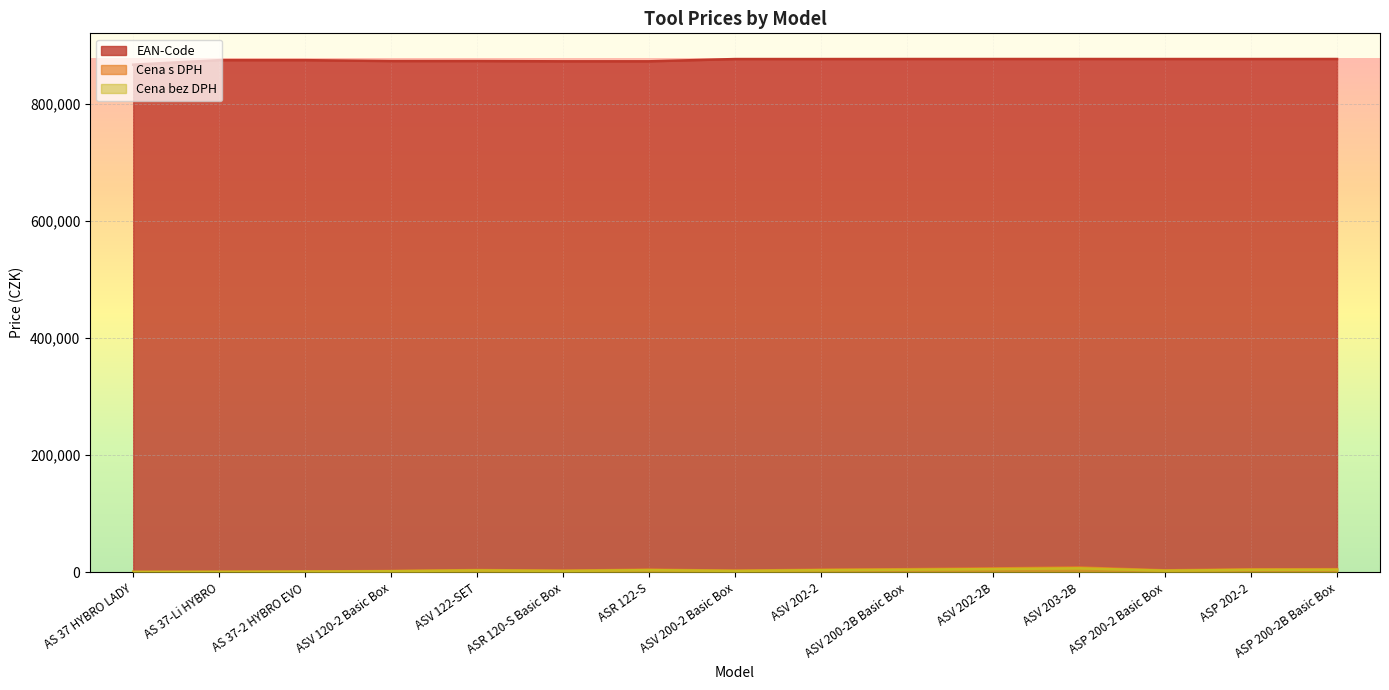

Reading left to right, list all the values displayed in this chart.

EAN-Code: 866619	874287	874294	872757	872764	872344	872351	876205	876212	876267	876274	876281	876236	876243	876298
Cena s DPH: 790	990	1490	2290	3910	2870	4590	2870	4470	5380	6710	8250	3440	5170	5380
Cena bez DPH: 652	818	1231	1892	3231	2371	3793	2371	3694	4446	5545	6818	2842	4272	4446